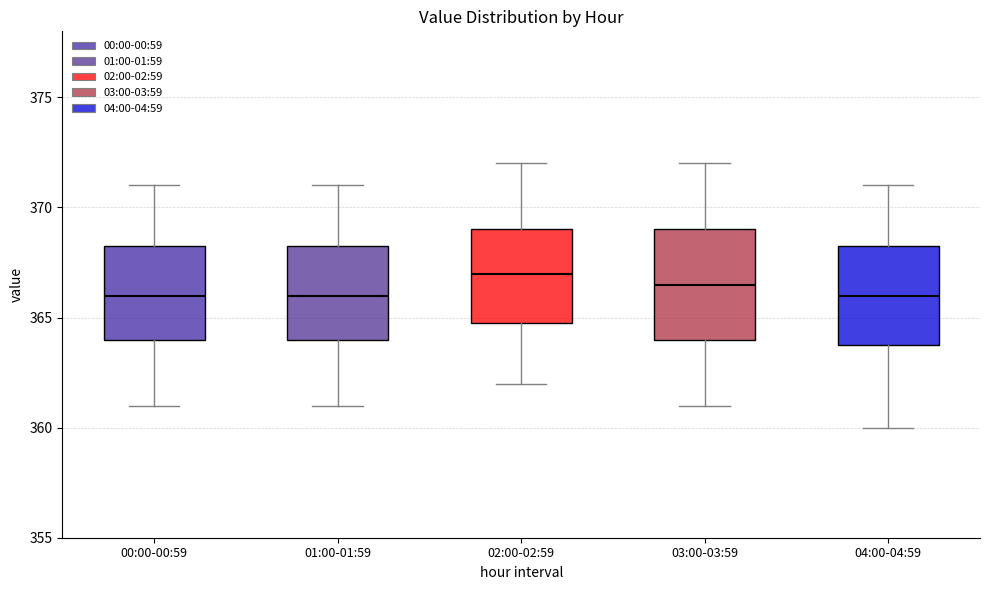

Which box has the highest median line?

02:00-02:59